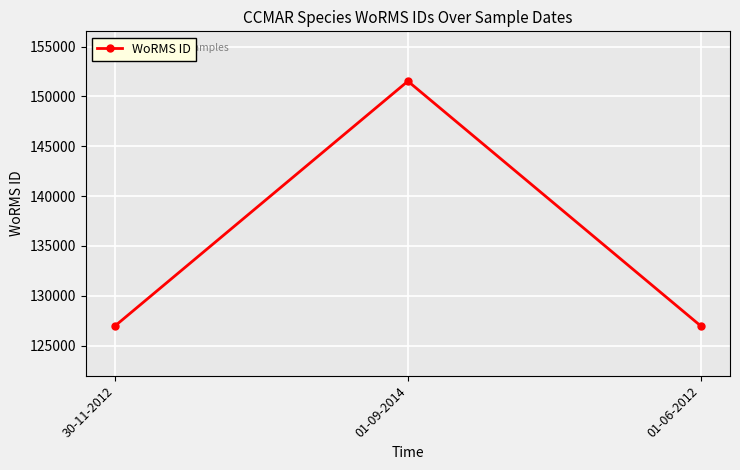

What is the difference between the maximum and minimum values?

24548